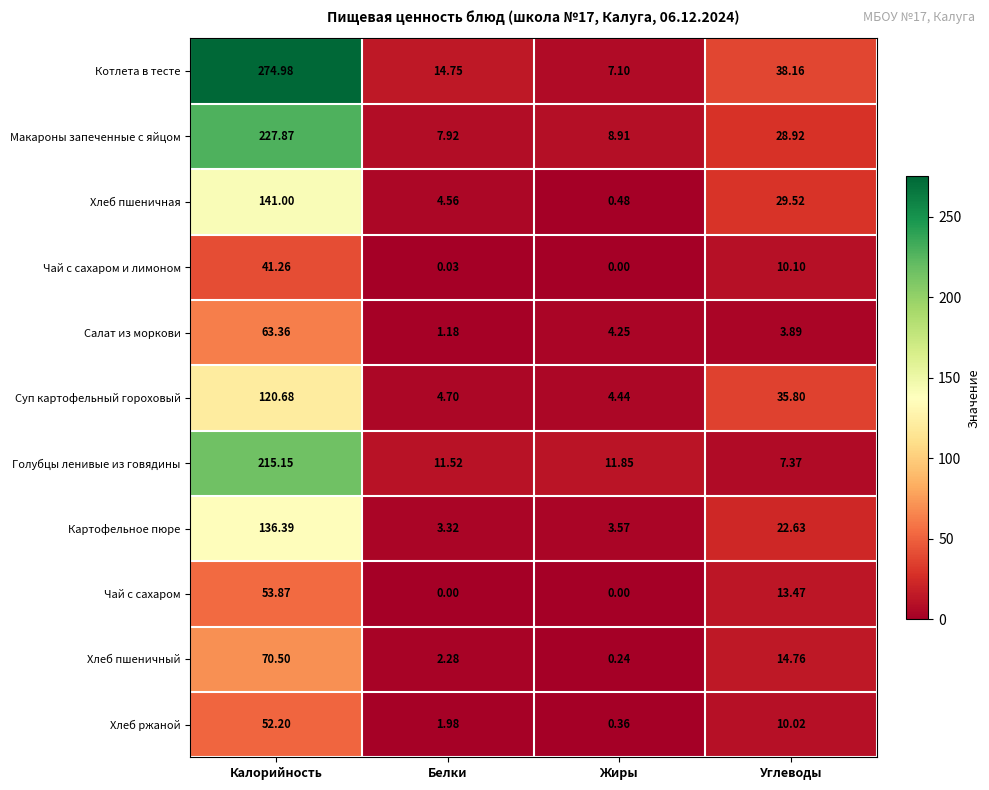

What is the difference between the highest and lowest values at Углеводы?

34.3